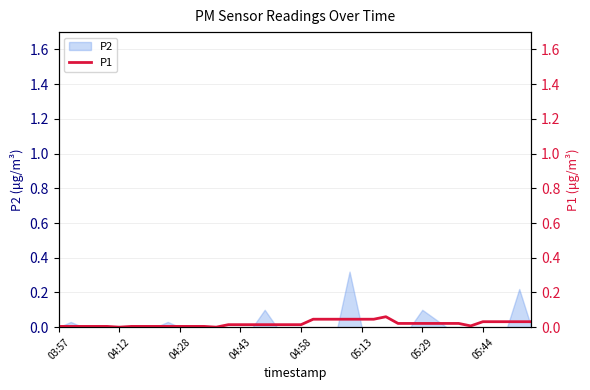

The value of P2 at 05:13 is -0.2. True or false?

False